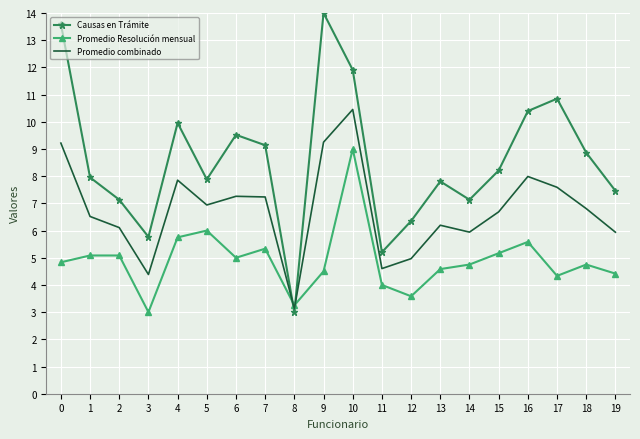

Which series has the largest range (max minus min)?

Causas en Trámite